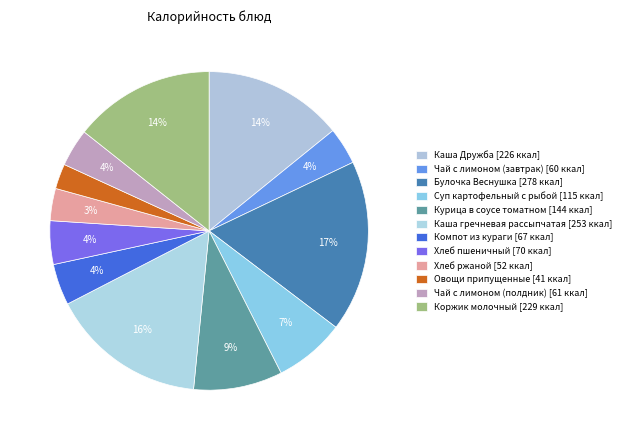

Is there any slice that represents more than half of the pie?

No